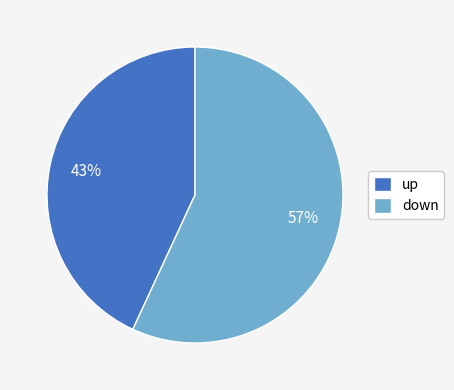

Do up and down together represent more than half of the pie?

Yes